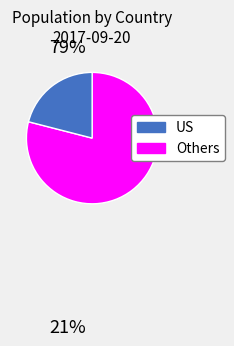

Is there a majority slice in this chart?

Yes